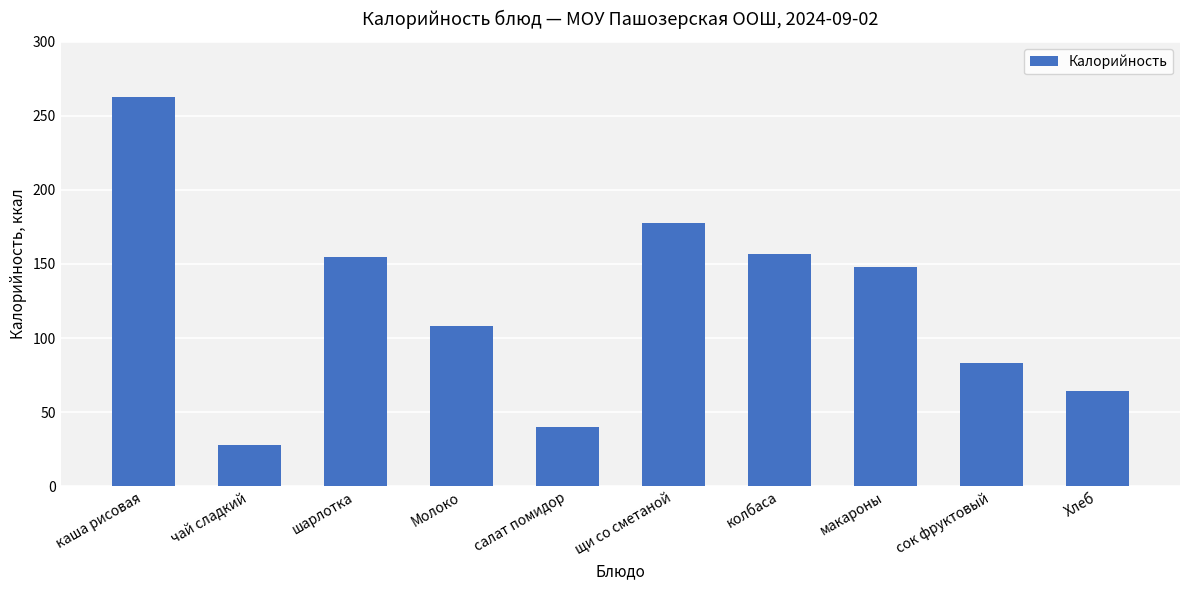

At which category does the chart reach its peak across all series?

каша рисовая